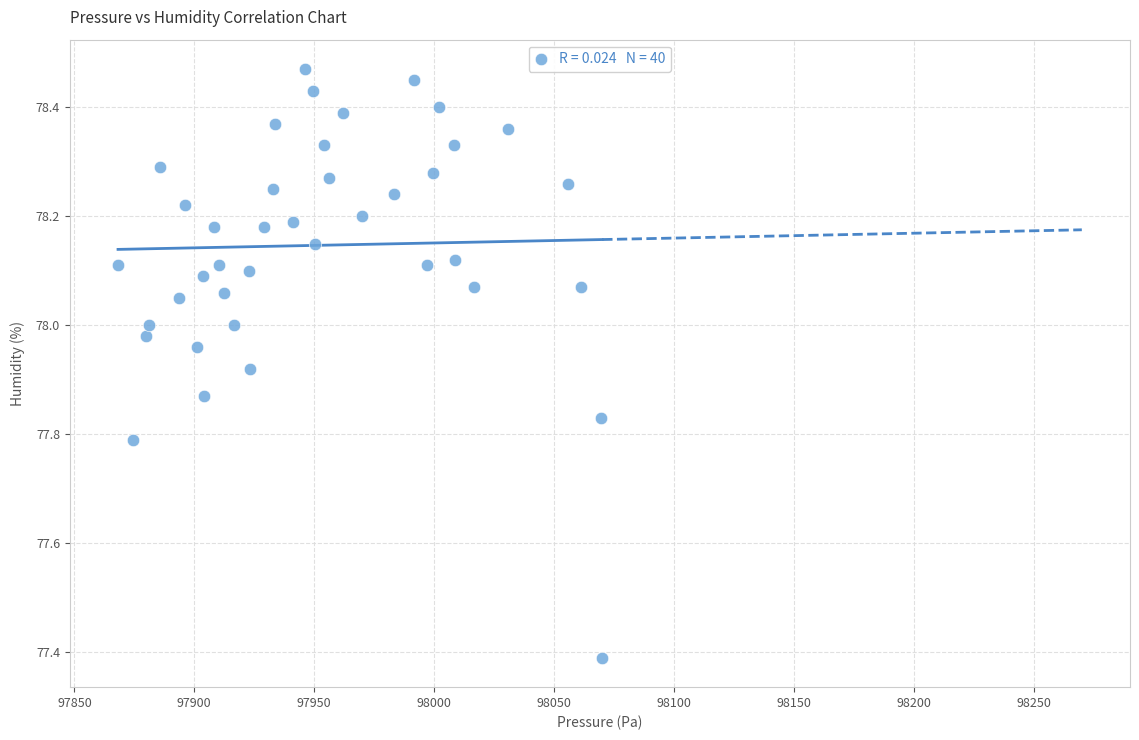

What is the range of X values (max minus min)?

201.9